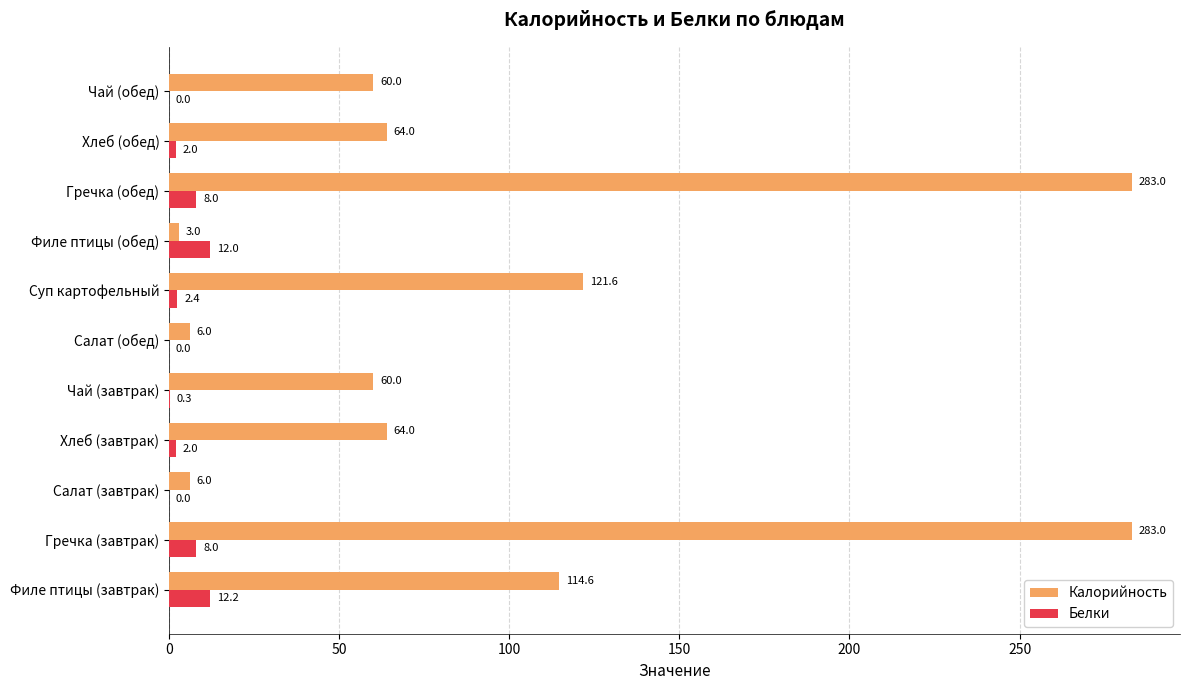

Which category has the highest value in the Белки series?

Филе птицы (завтрак)